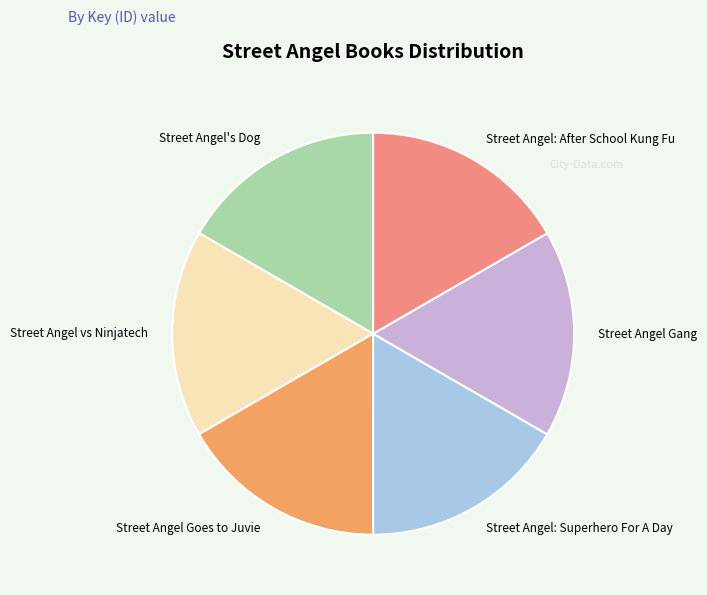

How many slices are in this pie chart?

6